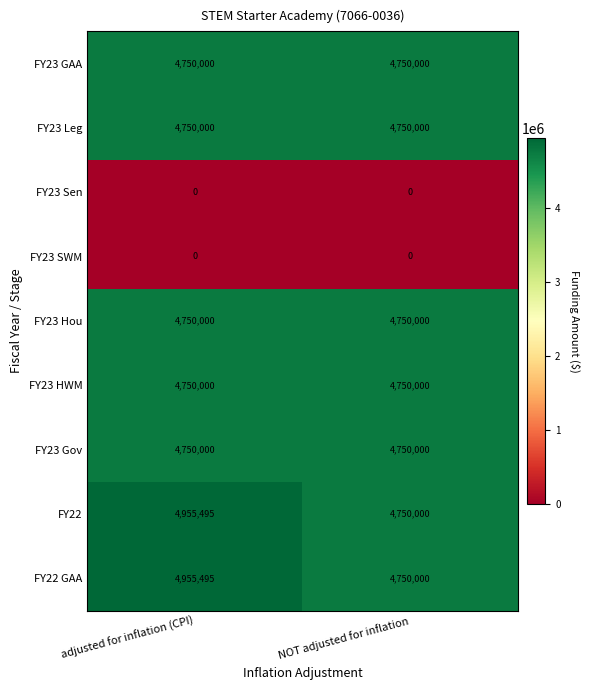

What is the sum of all FY23 Hou values?

9500000